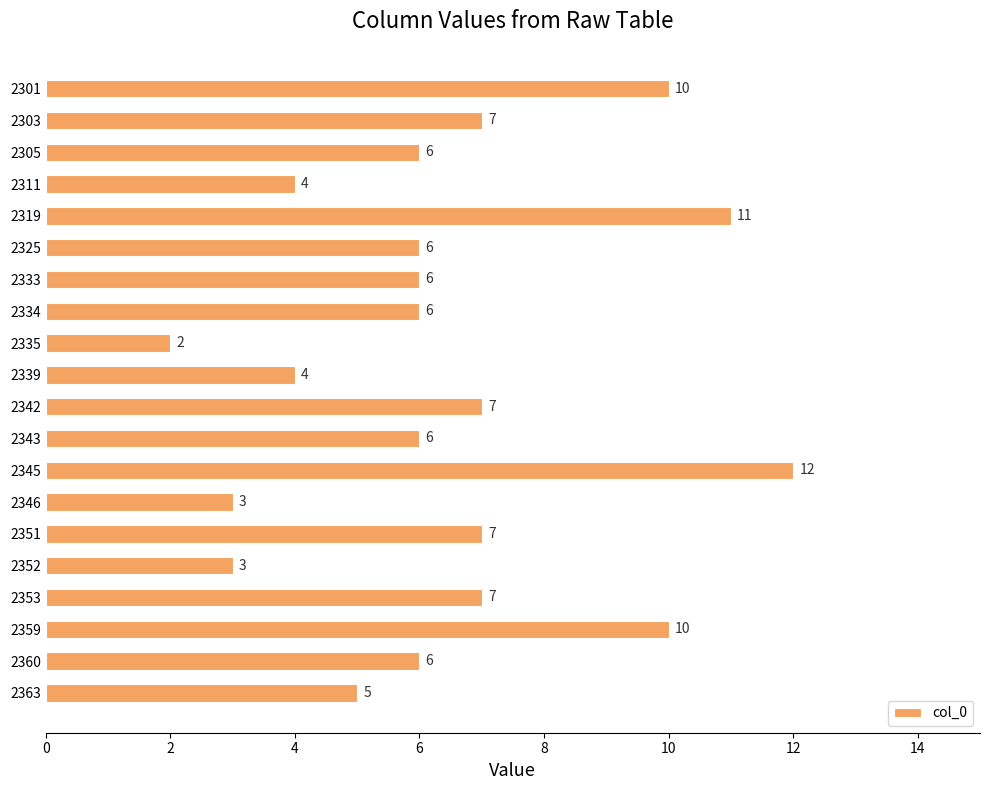

What is the sum of all values?

128